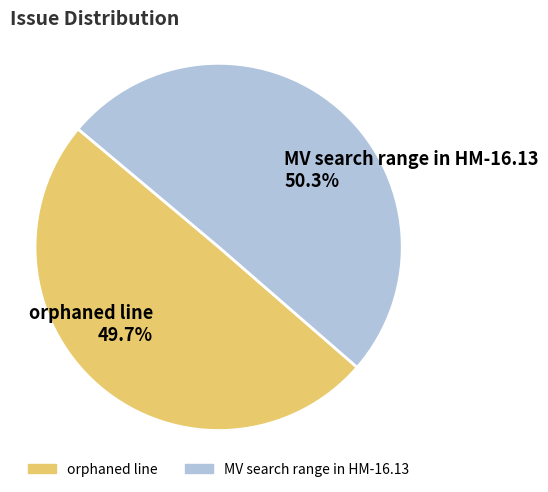

Is there a majority slice in this chart?

Yes